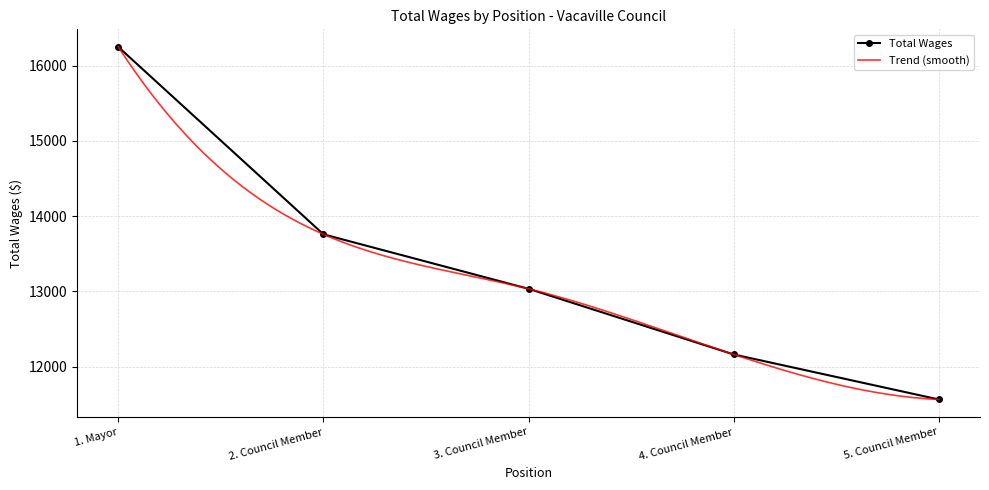

Does the chart have visible grid lines?

Yes